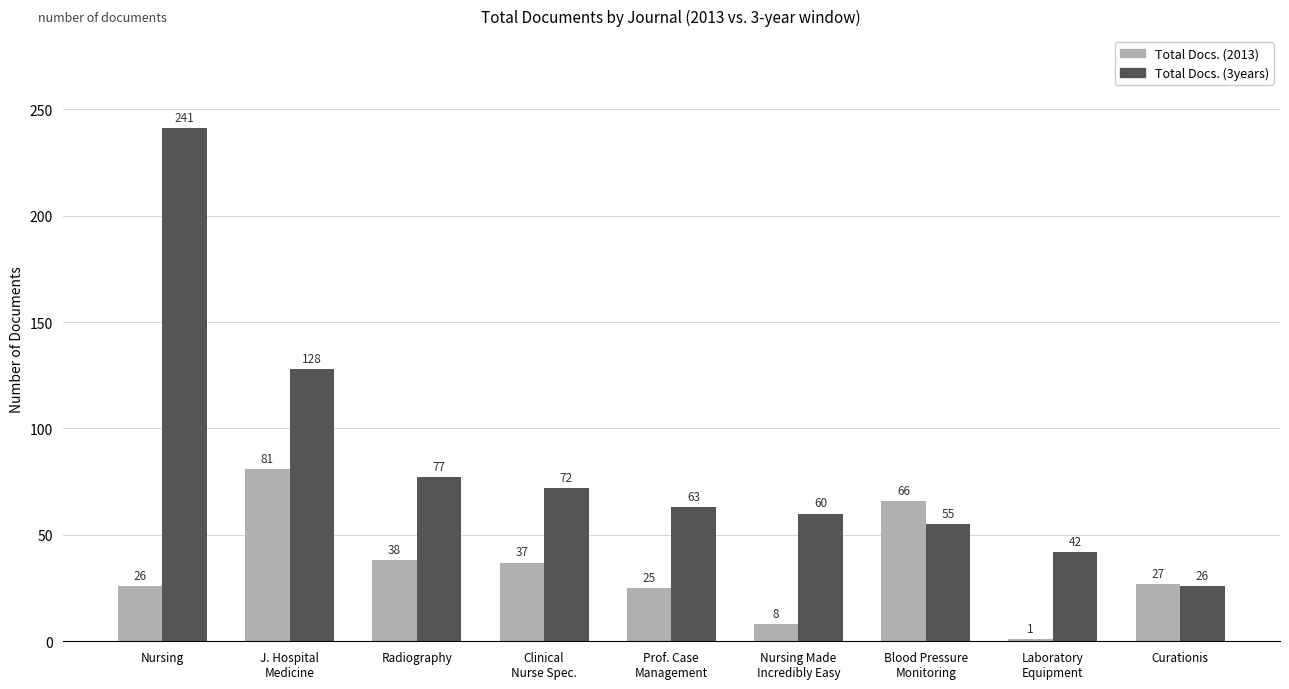

What is the label of the 6th bar from the left?

Nursing Made
Incredibly Easy